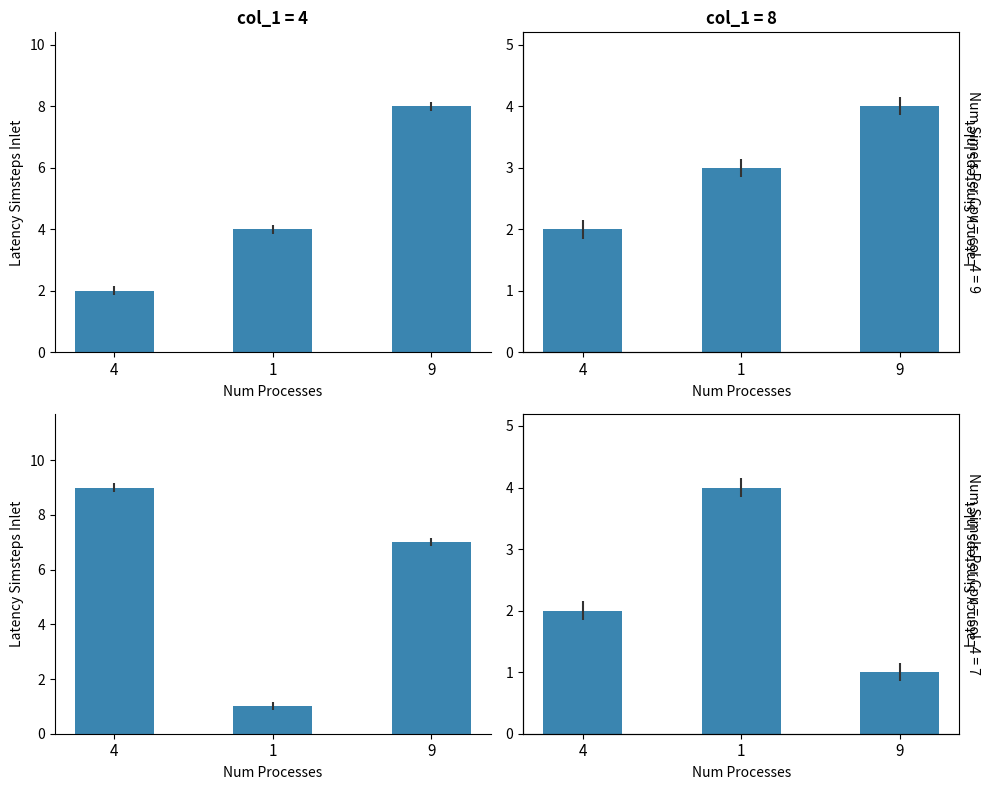

At how many categories does at least one series exceed 4?

2